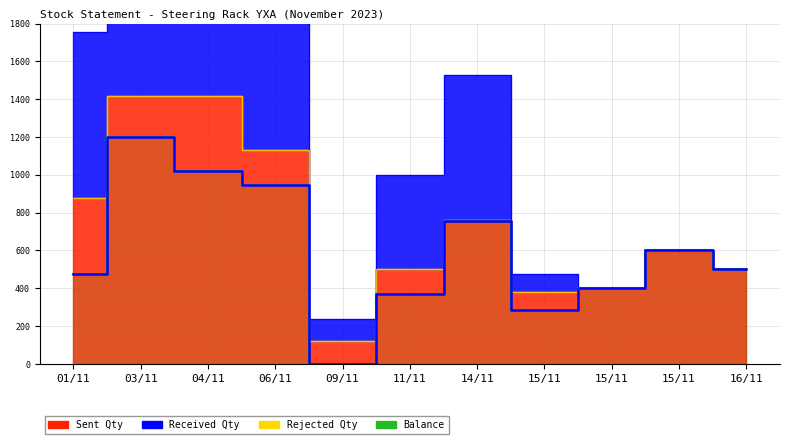

At which category does the chart reach its minimum across all series?

09/11